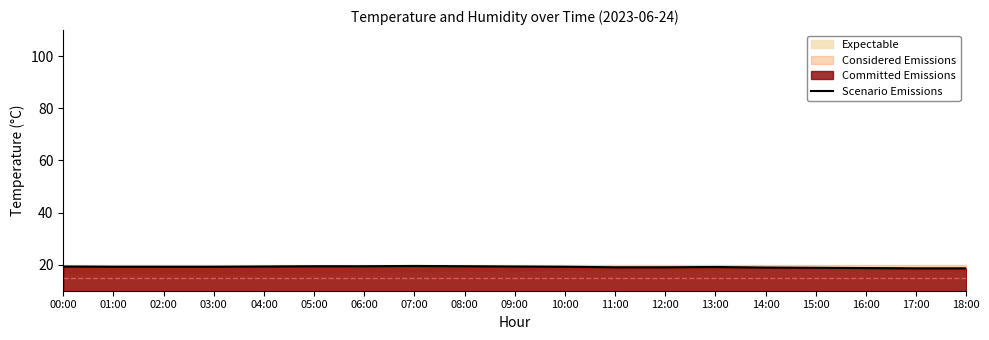

How many values are between 18 and 19?

7